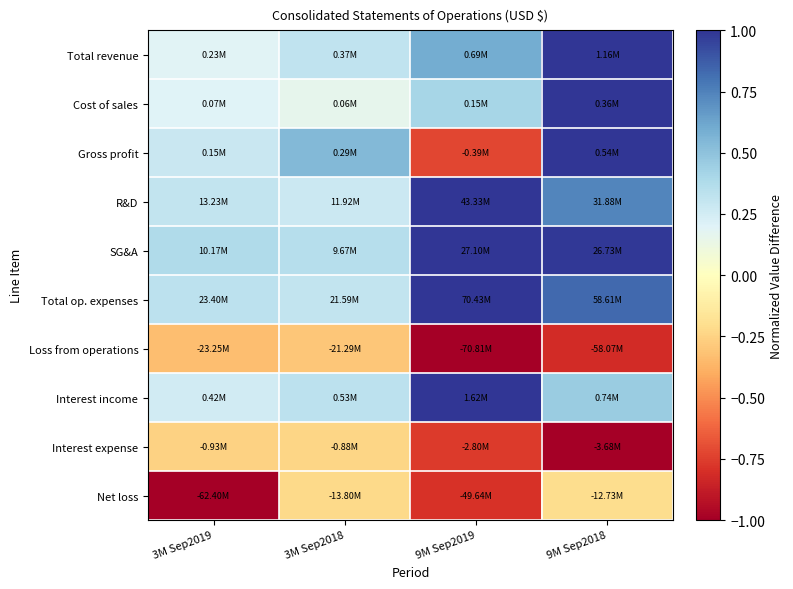

At how many categories does at least one series exceed 0?

4